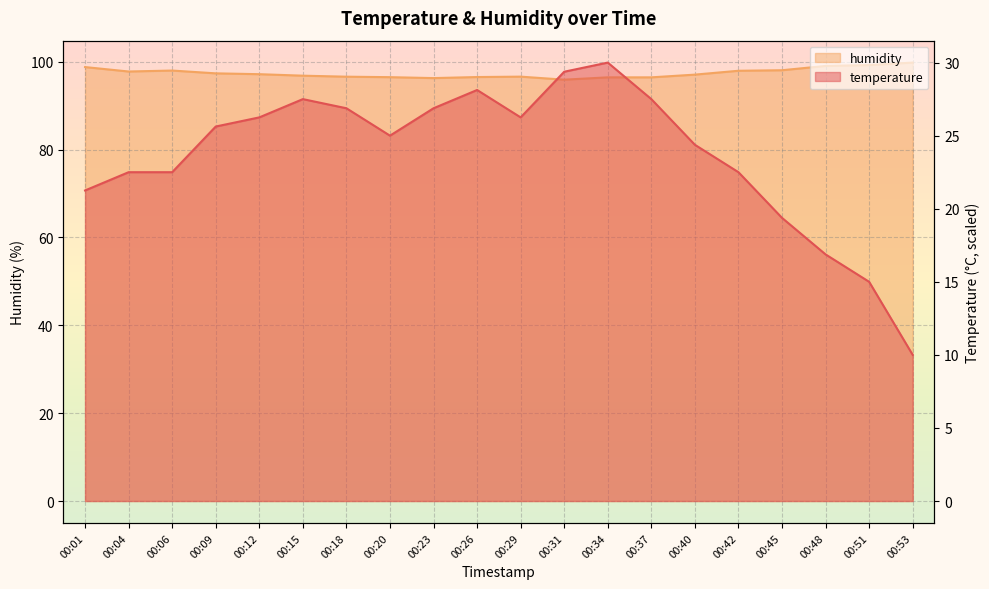

In humidity, how many points are lower than both neighbors (excluding endpoints)?

3